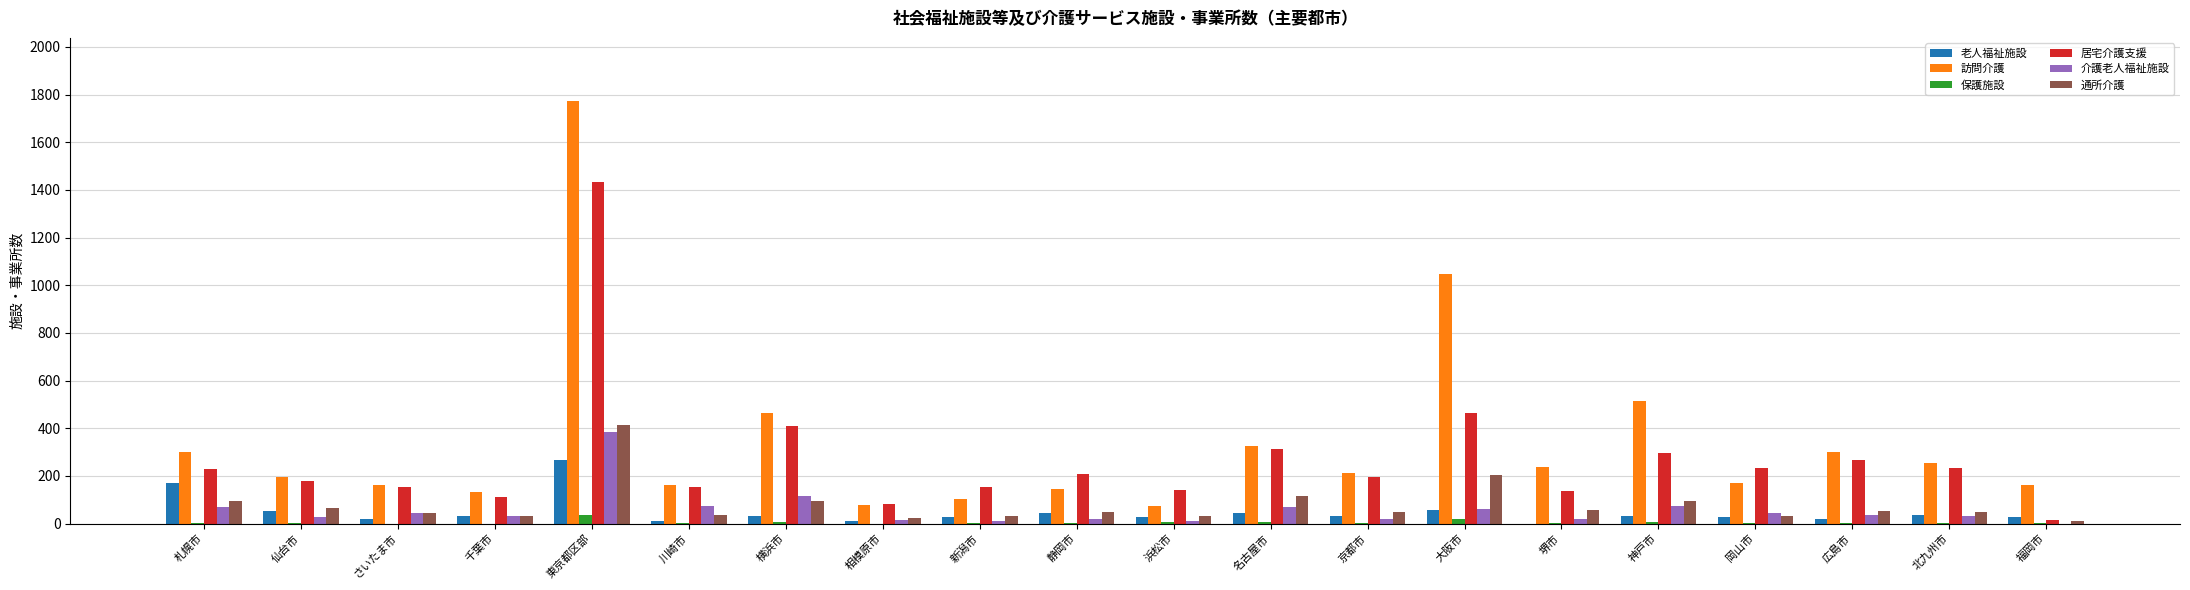

Count the number of categories in the chart.

20